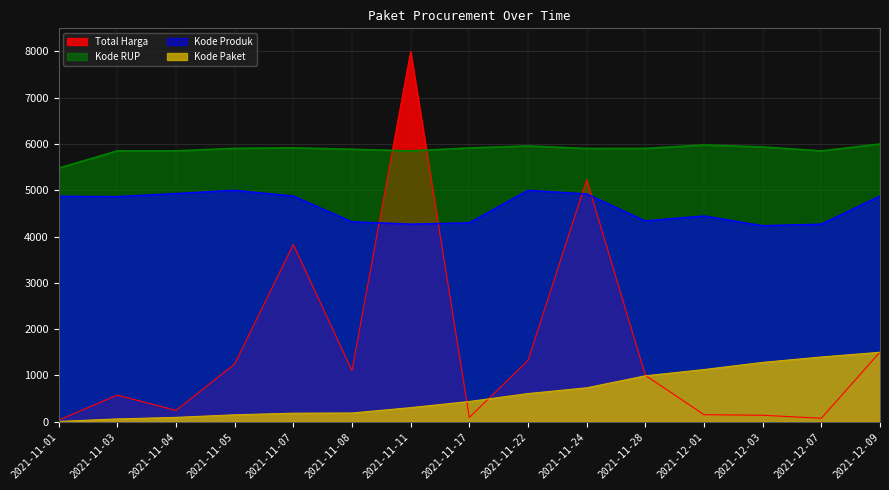

Reading left to right, extract all data points from this chart.

Total Harga: 2021-11-01=34.3	2021-11-03=574.2	2021-11-04=243.5	2021-11-05=1245.9	2021-11-07=3828.6	2021-11-08=1102.9	2021-11-11=8000.0	2021-11-17=92.1	2021-11-22=1323.8	2021-11-24=5228.7	2021-11-28=1002.6	2021-12-01=150.8	2021-12-03=138.6	2021-12-07=73.6	2021-12-09=1503.6
Kode Paket: 2021-11-01=5.0	2021-11-03=59.3	2021-11-04=92.8	2021-11-05=148.5	2021-11-07=183.0	2021-11-08=187.5	2021-11-11=303.4	2021-11-17=436.4	2021-11-22=607.4	2021-11-24=732.0	2021-11-28=991.1	2021-12-01=1126.5	2021-12-03=1281.4	2021-12-07=1398.2	2021-12-09=1500.0
Kode RUP: 2021-11-01=5478.5	2021-11-03=5851.5	2021-11-04=5851.5	2021-11-05=5906.6	2021-11-07=5917.6	2021-11-08=5886.7	2021-11-11=5851.5	2021-11-17=5915.2	2021-11-22=5957.9	2021-11-24=5902.8	2021-11-28=5904.8	2021-12-01=5979.1	2021-12-03=5936.8	2021-12-07=5851.5	2021-12-09=6000.0
Kode Produk: 2021-11-01=4869.7	2021-11-03=4863.9	2021-11-04=4931.1	2021-11-05=5000.0	2021-11-07=4875.9	2021-11-08=4320.1	2021-11-11=4268.9	2021-11-17=4297.6	2021-11-22=5000.0	2021-11-24=4921.8	2021-11-28=4338.7	2021-12-01=4445.9	2021-12-03=4235.2	2021-12-07=4268.9	2021-12-09=4875.9